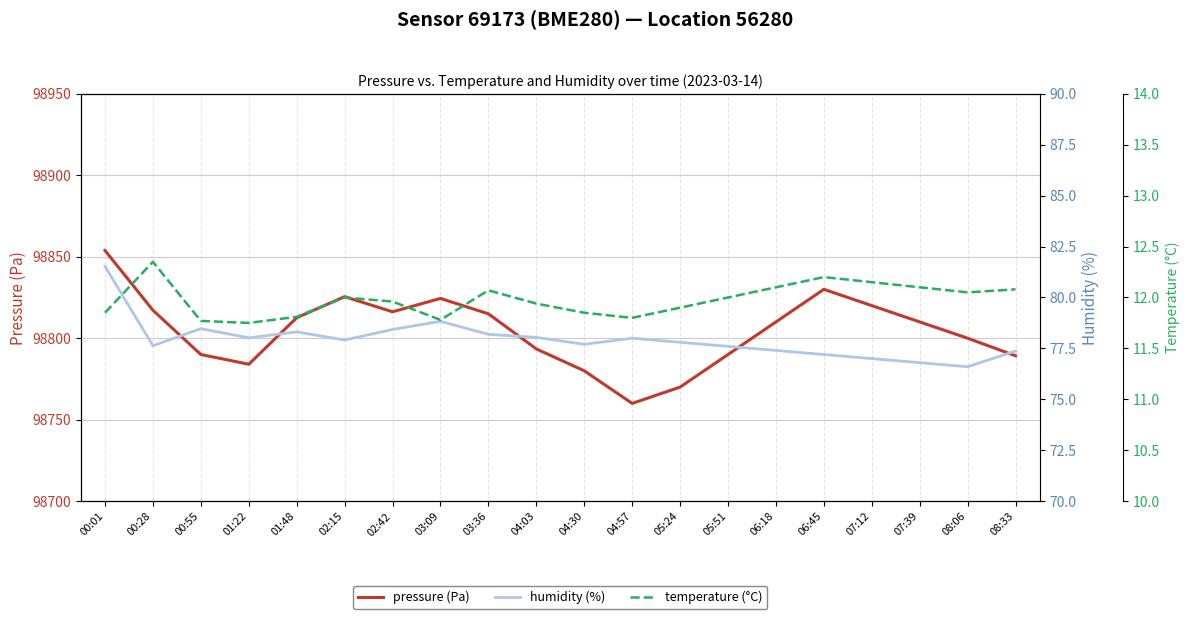

At 02:42, list the series in order from largest to smallest.

pressure, humidity, temperature